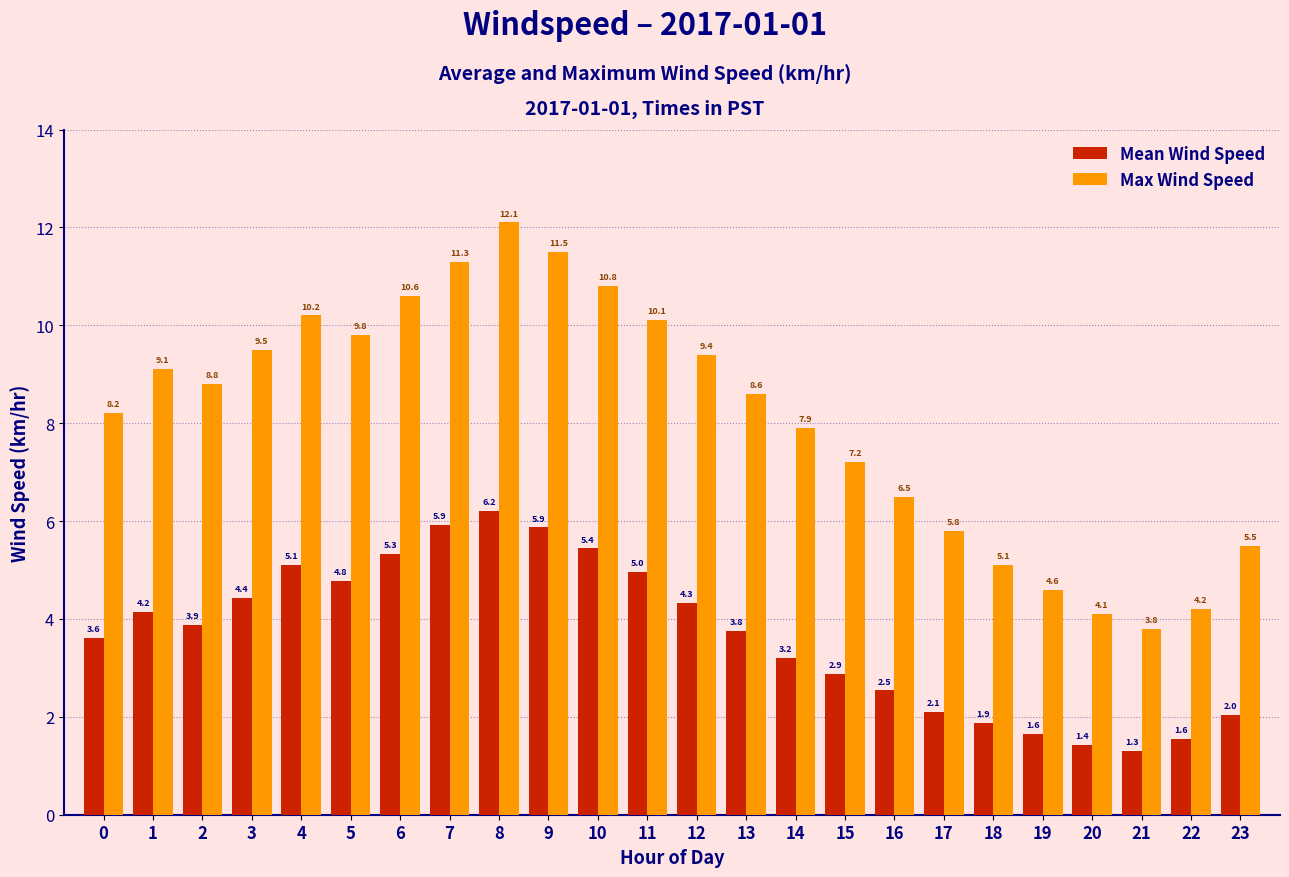

What is the difference between the maximum and second lowest values in the Max Wind Speed series?

8.0